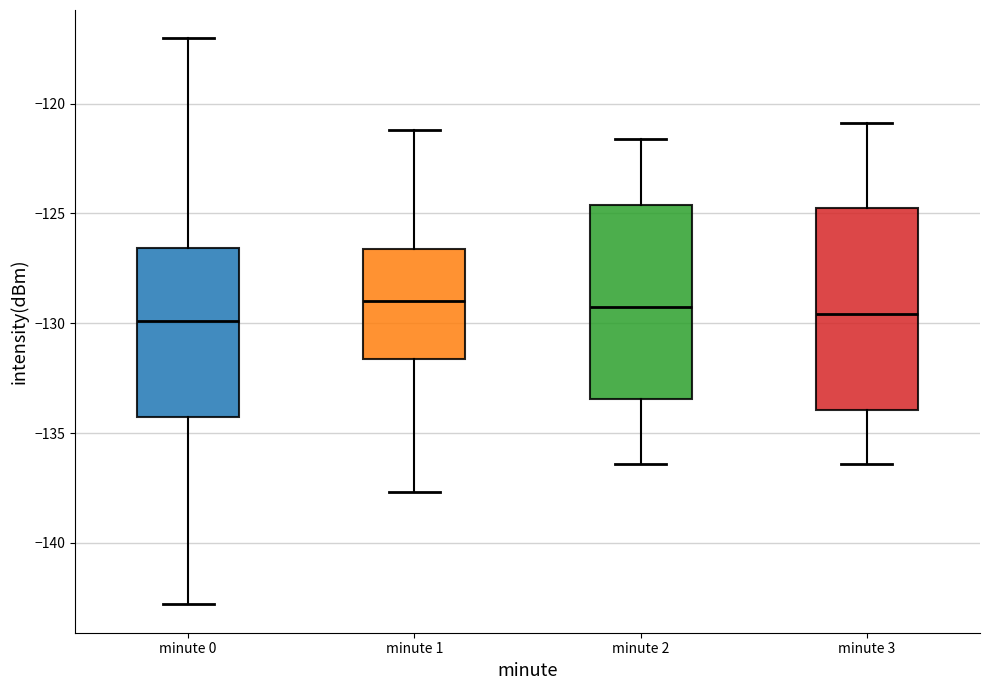

Where is the lower edge of the box for minute 2 on the y-axis? The values are not printed on the chart, so give them approximately, as read against the axis.

-133.5